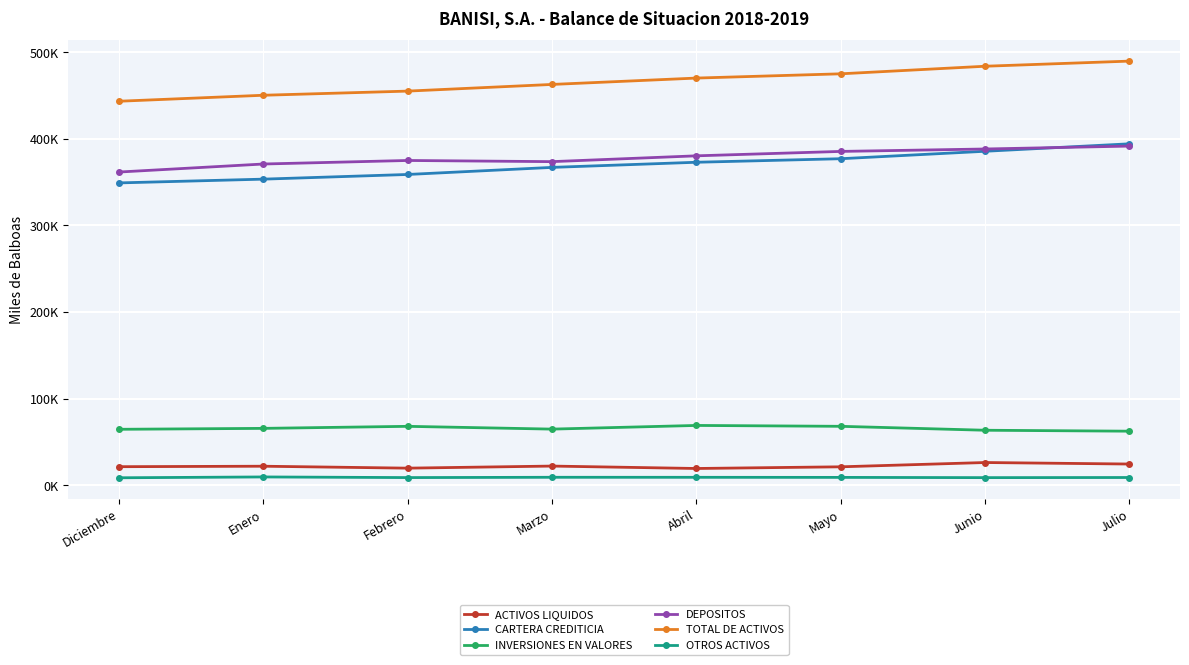

The value of INVERSIONES EN VALORES at Enero is 65552.4. True or false?

True